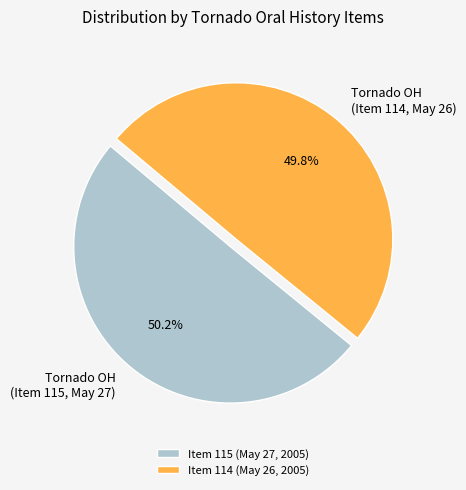

Count the number of slices in the pie.

2